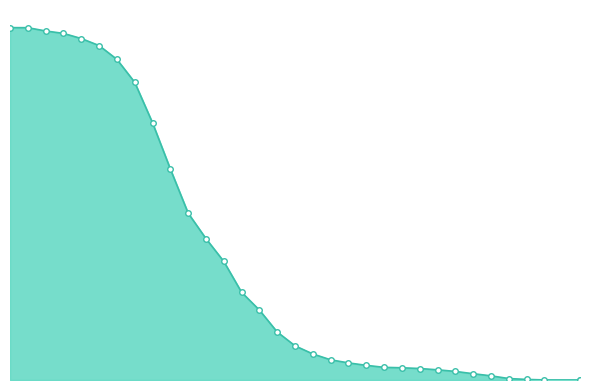

Reading left to right, what are all the values shown in this chart?

4=1.0	5=1.0	6=1.0	7=1.0	8=1.0	9=0.9	10=0.9	11=0.8	12=0.7	13=0.6	14=0.5	15=0.4	16=0.3	17=0.2	18=0.2	19=0.1	20=0.1	21=0.1	22=0.1	23=0.0	24=0.0	25=0.0	26=0.0	27=0.0	28=0.0	29=0.0	30=0.0	31=0.0	32=0.0	33=0.0	34=0.0	36=0.0	36=0.0